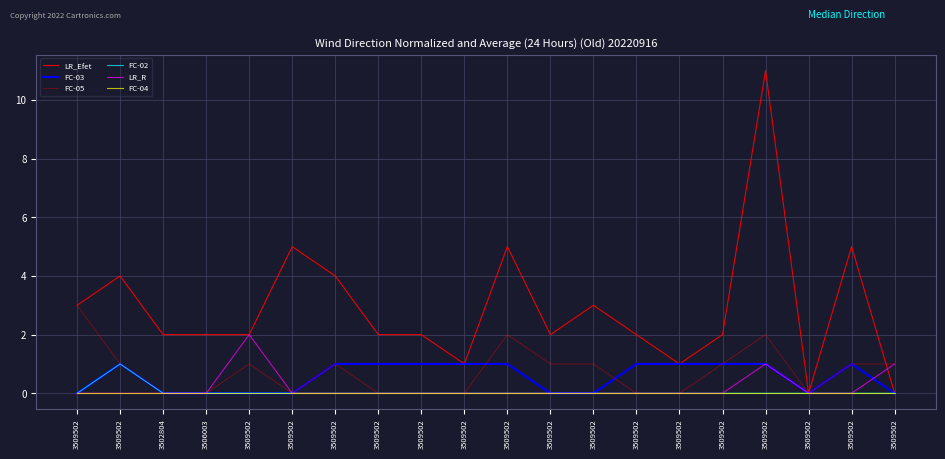

Is this an area chart (filled region under the line)?

No